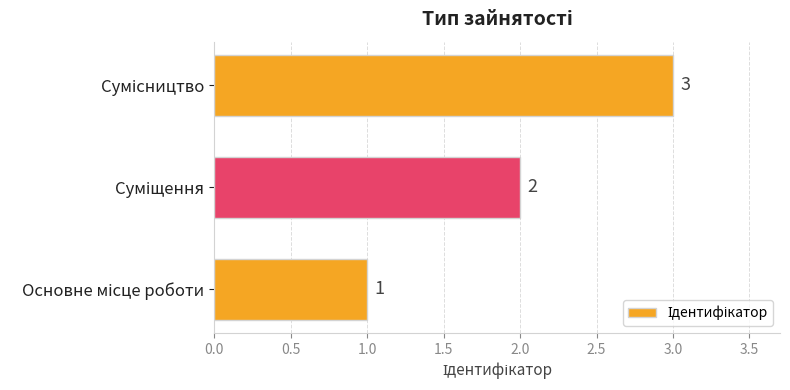

How many values are between 1 and 3?

3